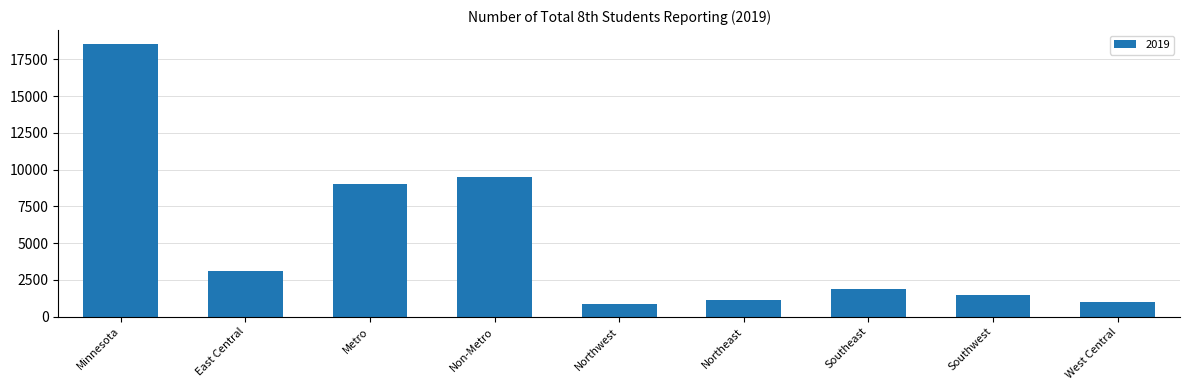

Which has a higher value, Metro or West Central?

Metro